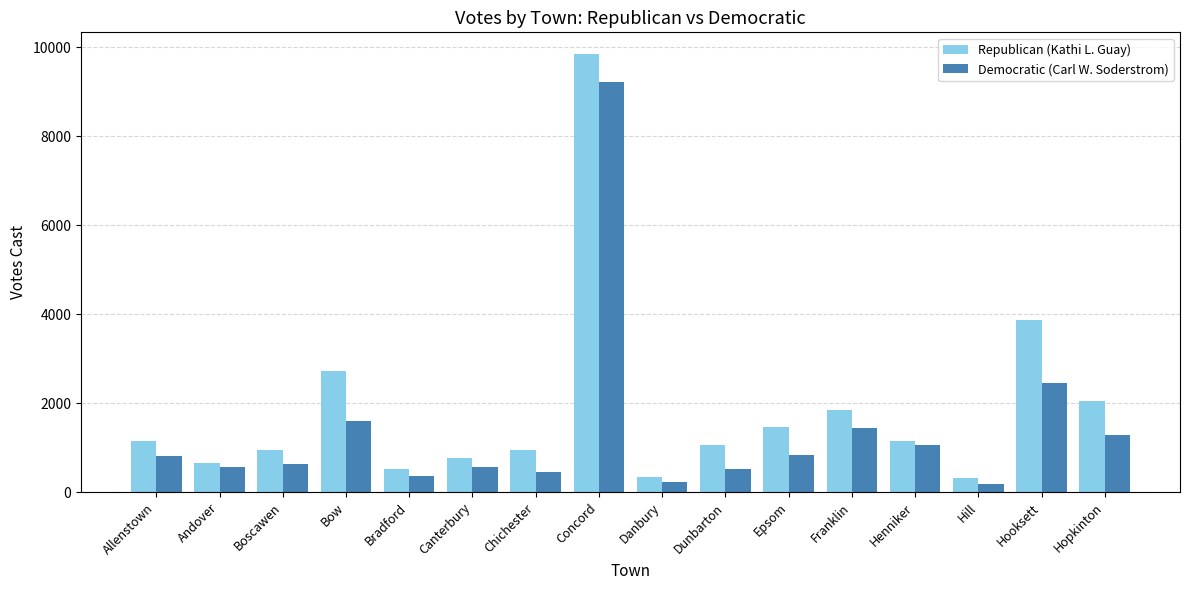

List the series in order of their peak value, highest first.

Republican (Kathi L. Guay), Democratic (Carl W. Soderstrom)